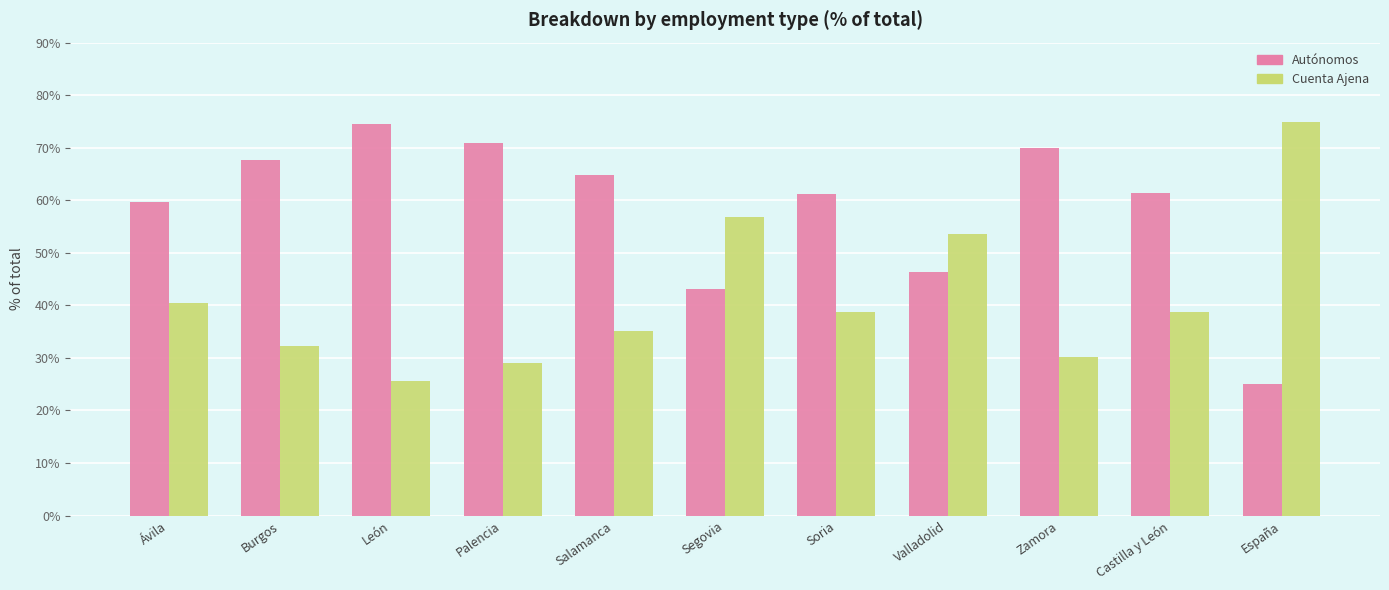

Rank the series by their average value, from highest to lowest.

Autónomos, Cuenta Ajena